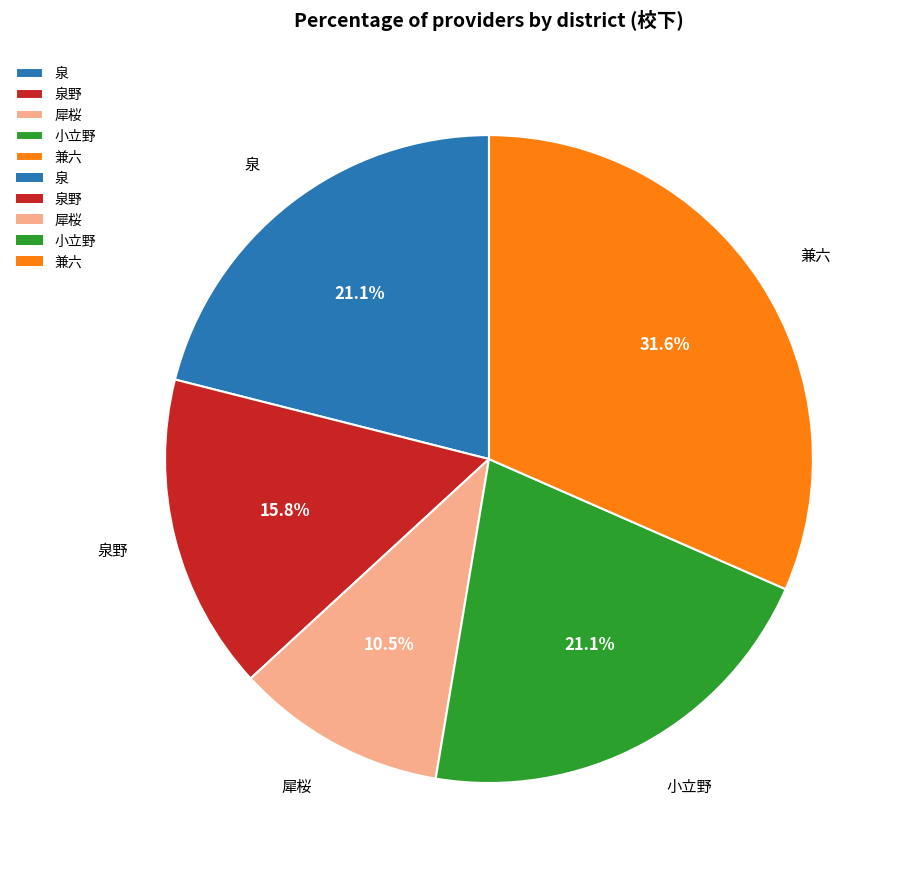

Count the number of slices in the pie.

5